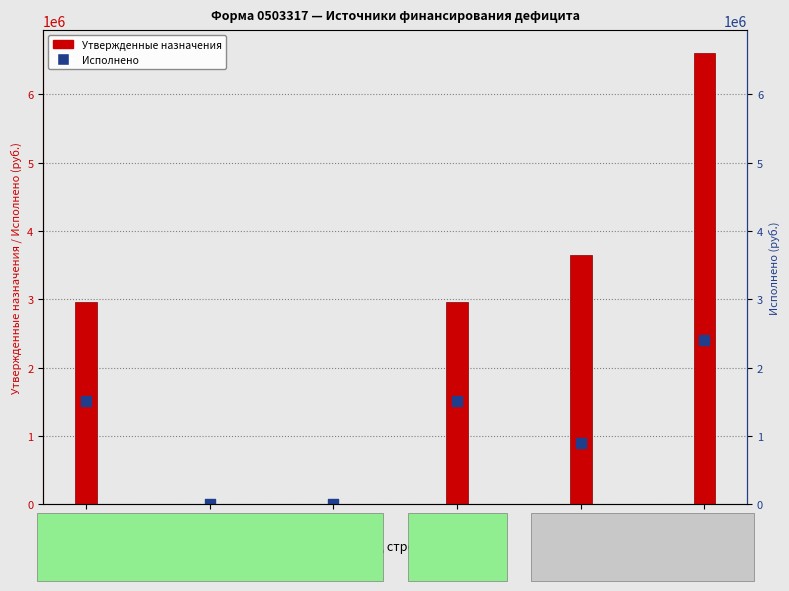

Which series has the largest total across all categories?

Утвержденные бюджетные назначения